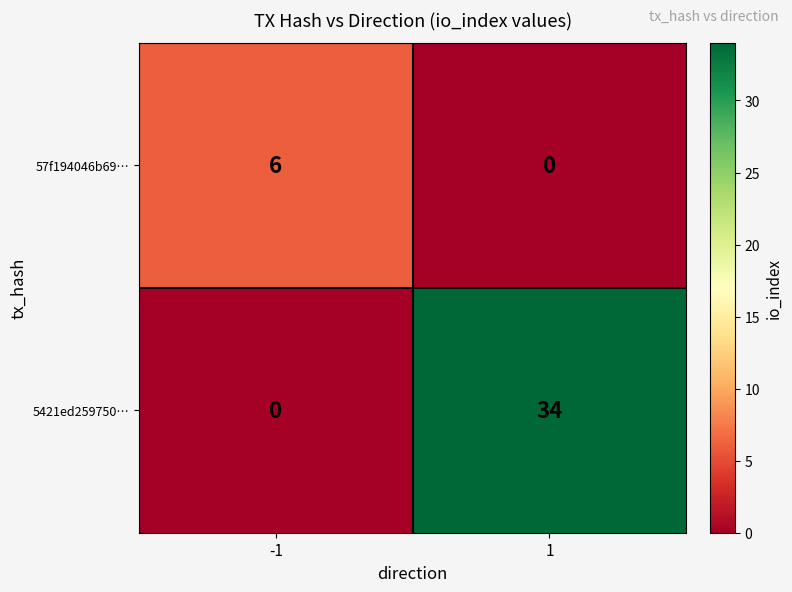

Rank the series by their average value, from highest to lowest.

5421ed259750…, 57f194046b69…